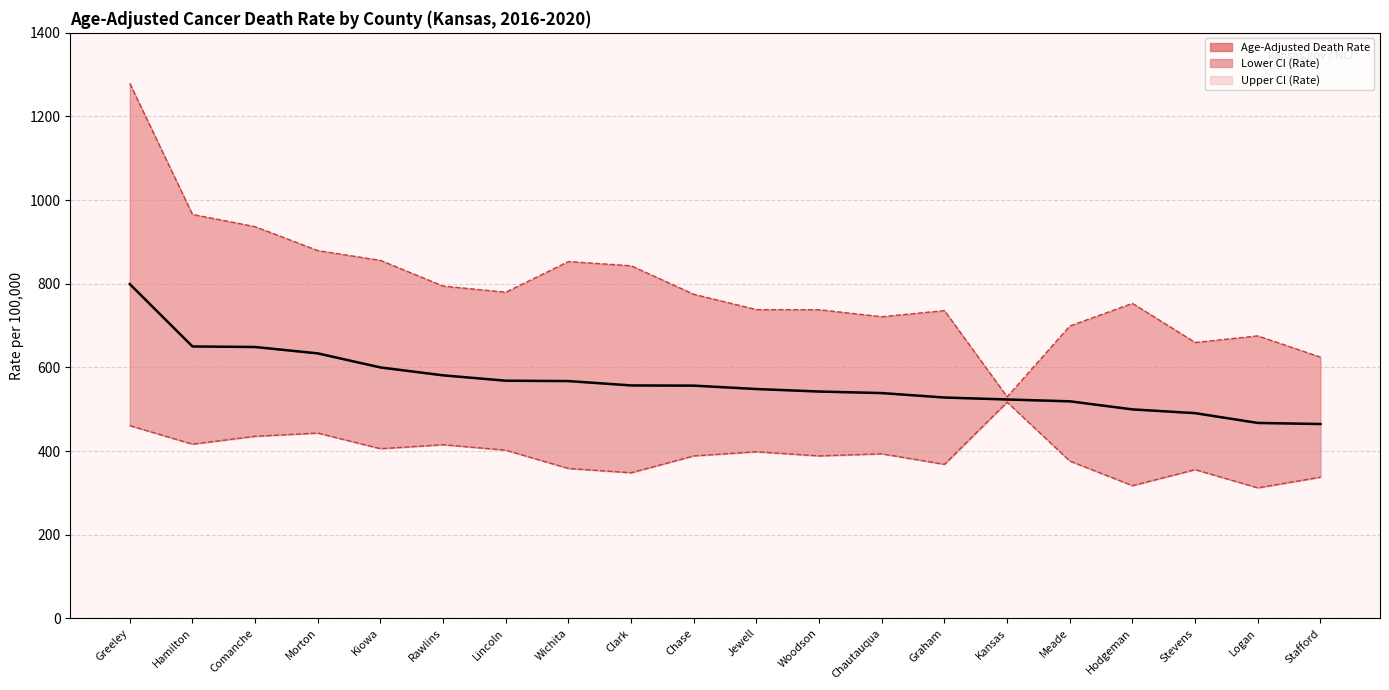

How many lines are shown in the chart?

1